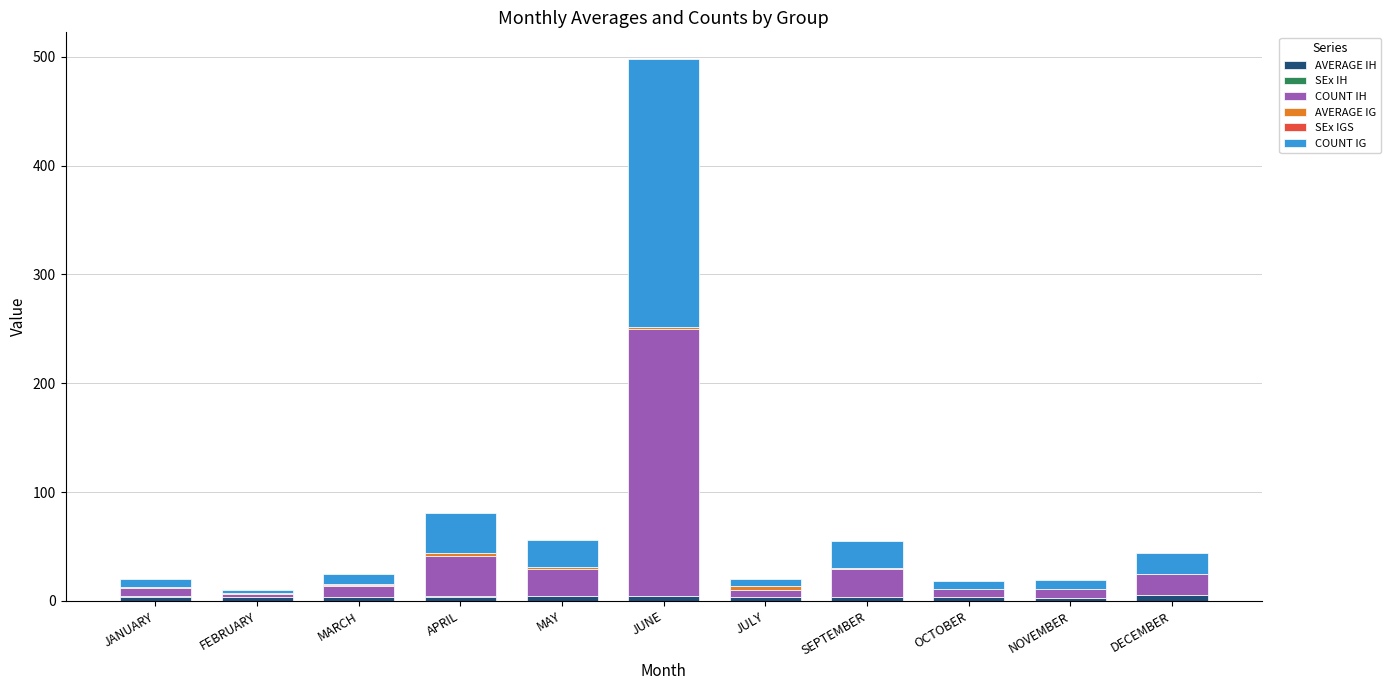

At which category is the sum across all series the highest?

JUNE